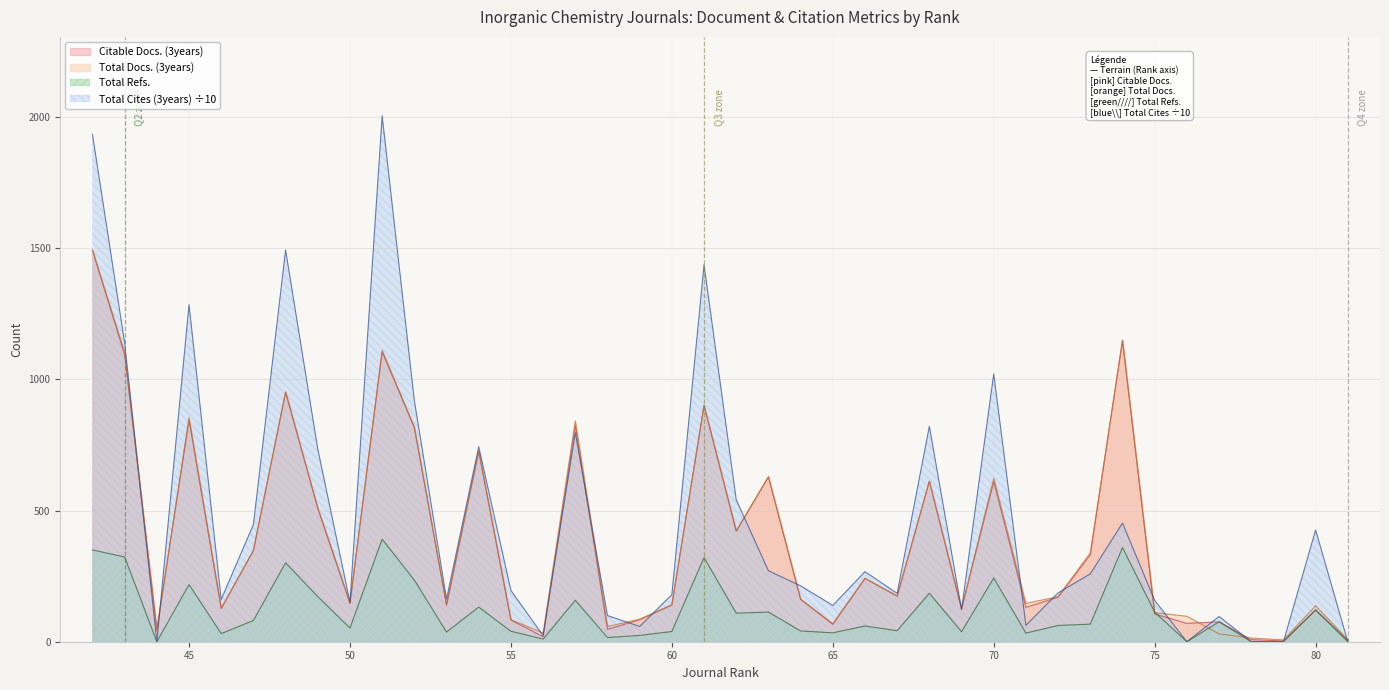

What is the total value across all series at 60?

499.4